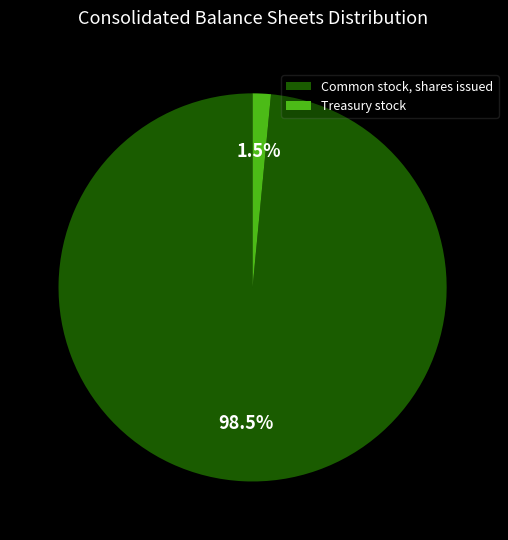

Rank the categories by value from lowest to highest.

Treasury stock, Common stock, shares issued